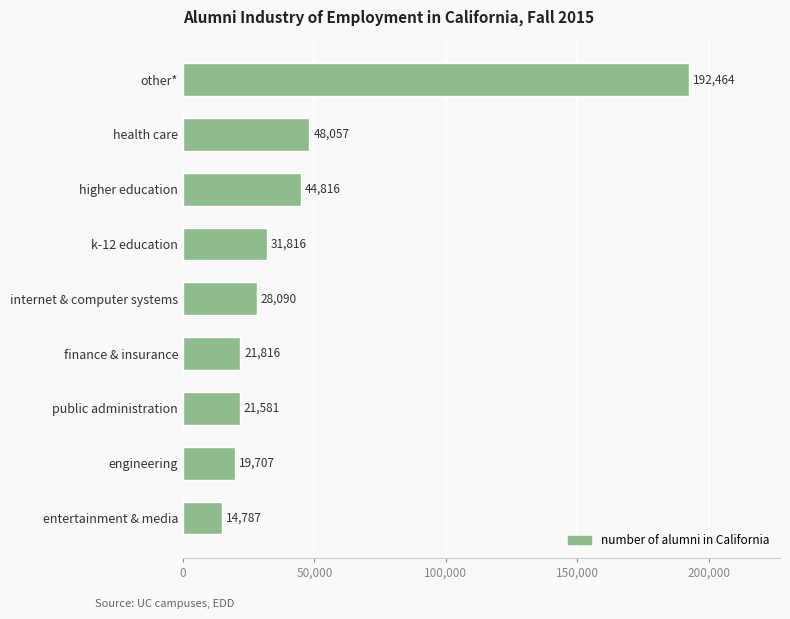

The chart shows a value of 31816 at k-12 education. True or false?

True